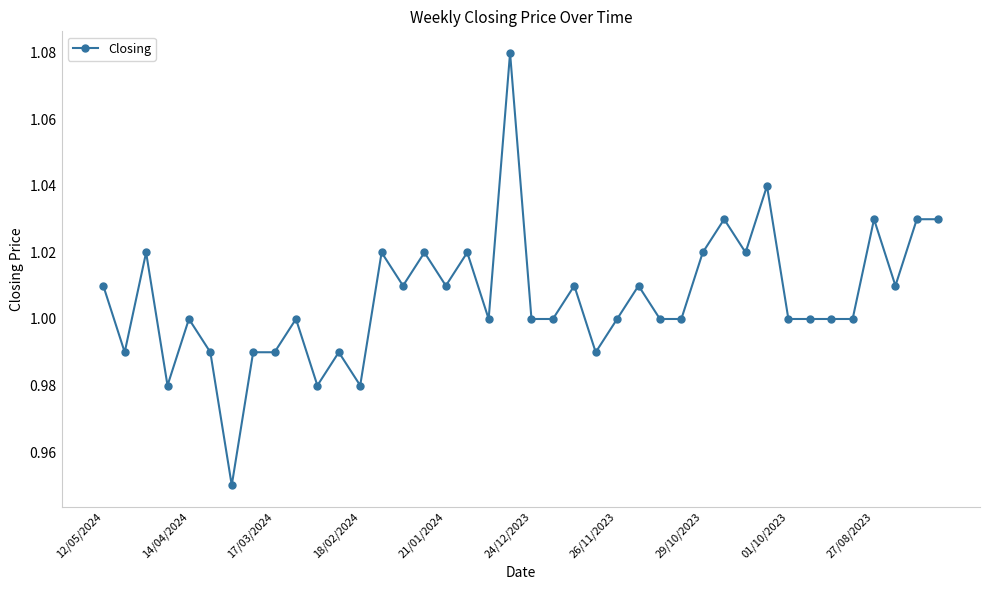

True or false: the data has more than 0 interior local peaks.

True